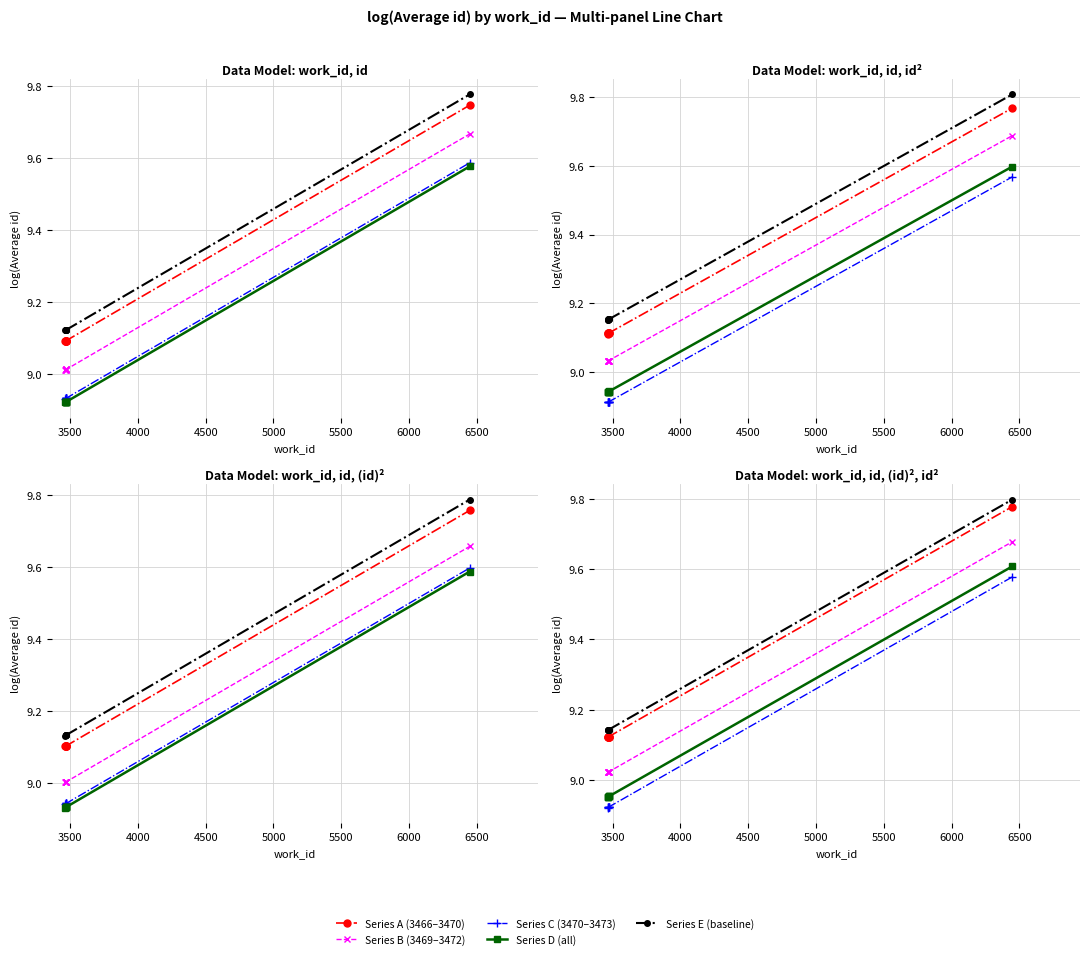

What is the minimum value shown in the chart?

8.9